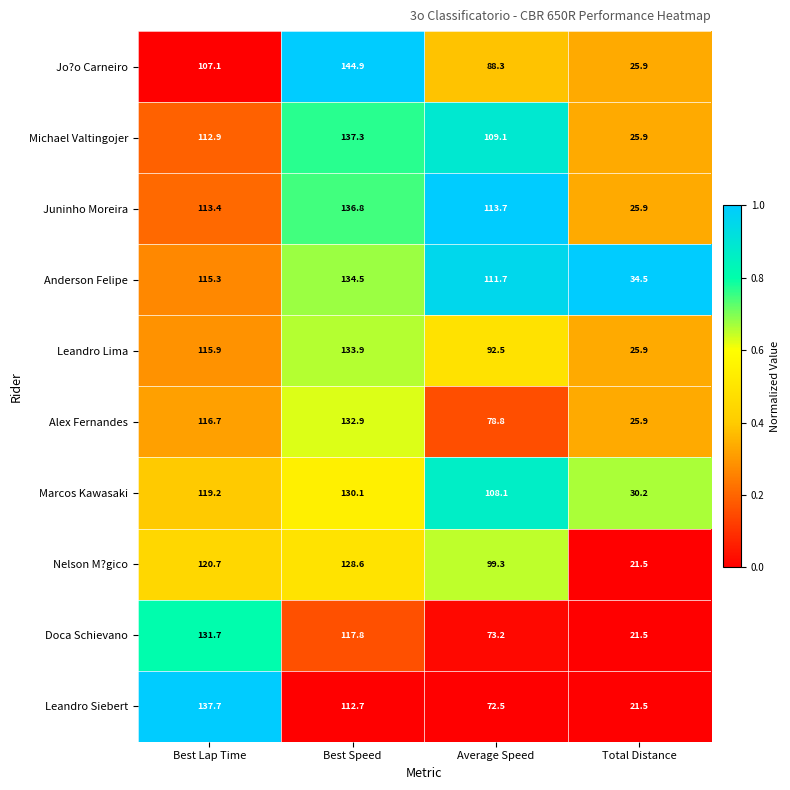

The value of Jo?o Carneiro at Best Speed is 37.9. True or false?

False